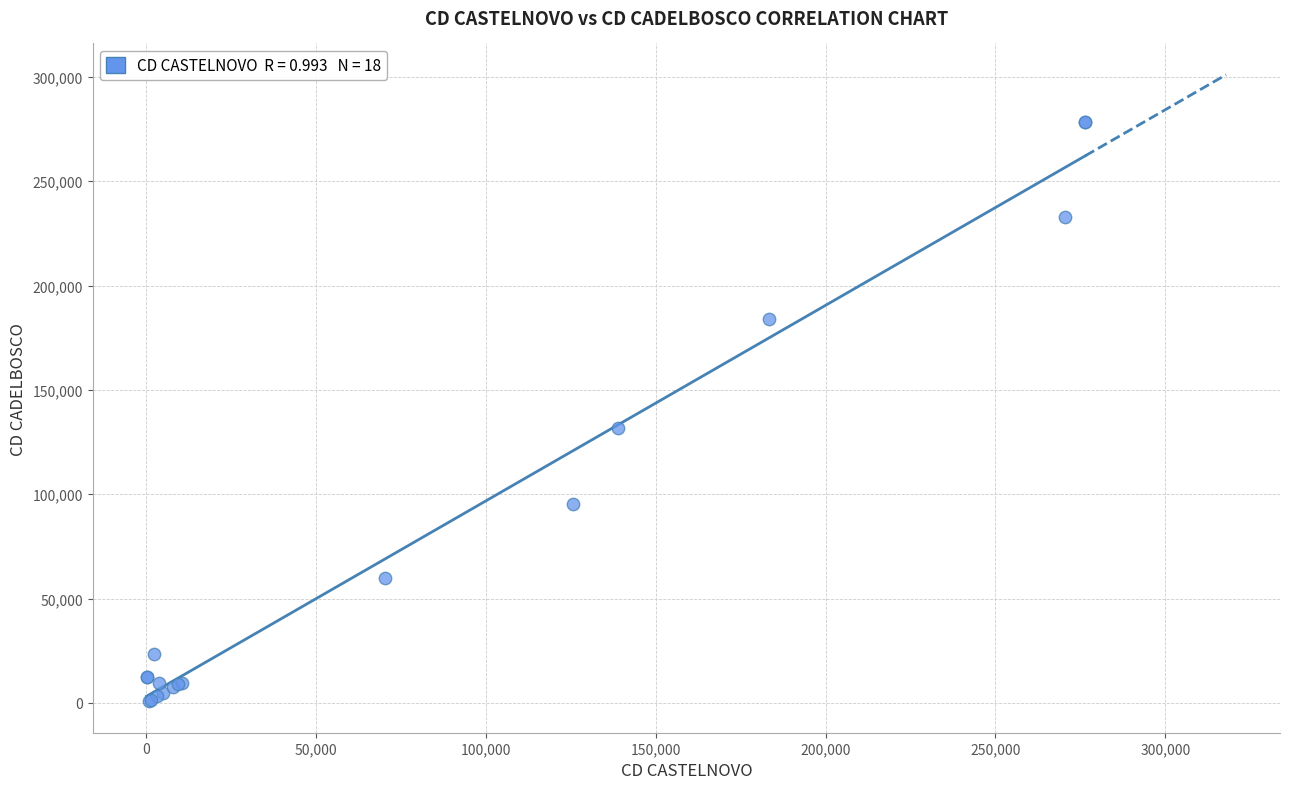

What Y value in the scatter plot is closest to 139465?

131930.9